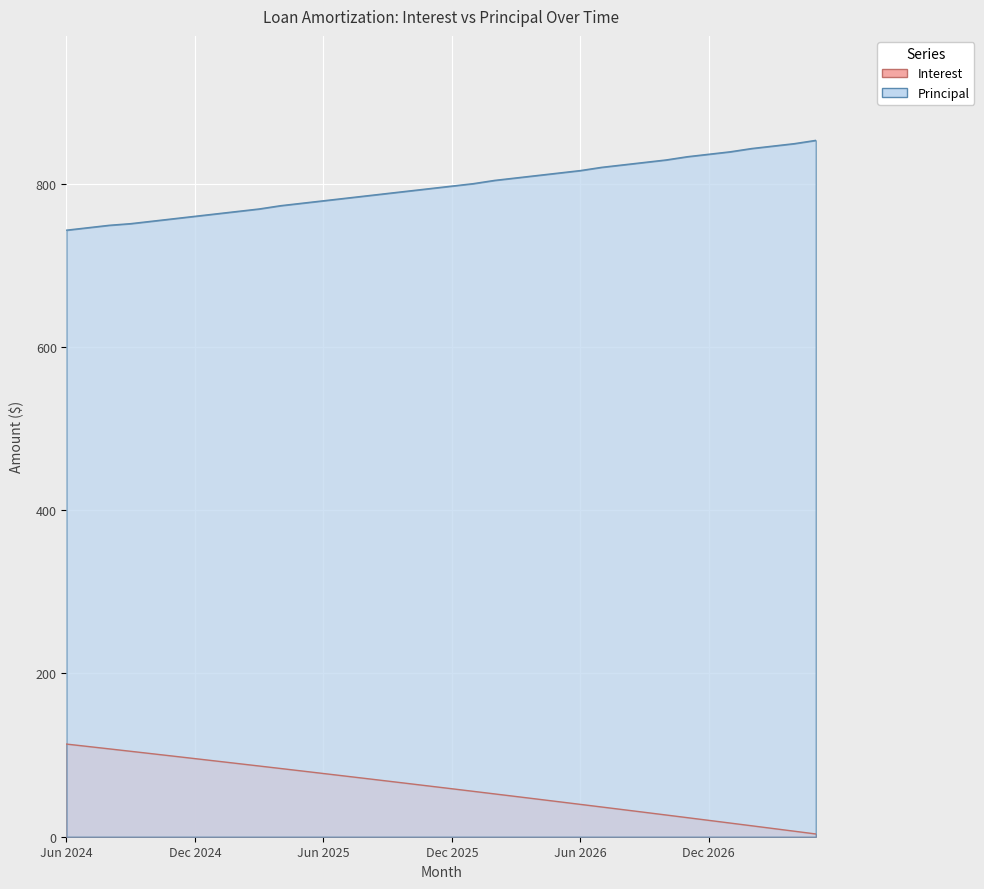

What position from the left is Dec 2026?

31